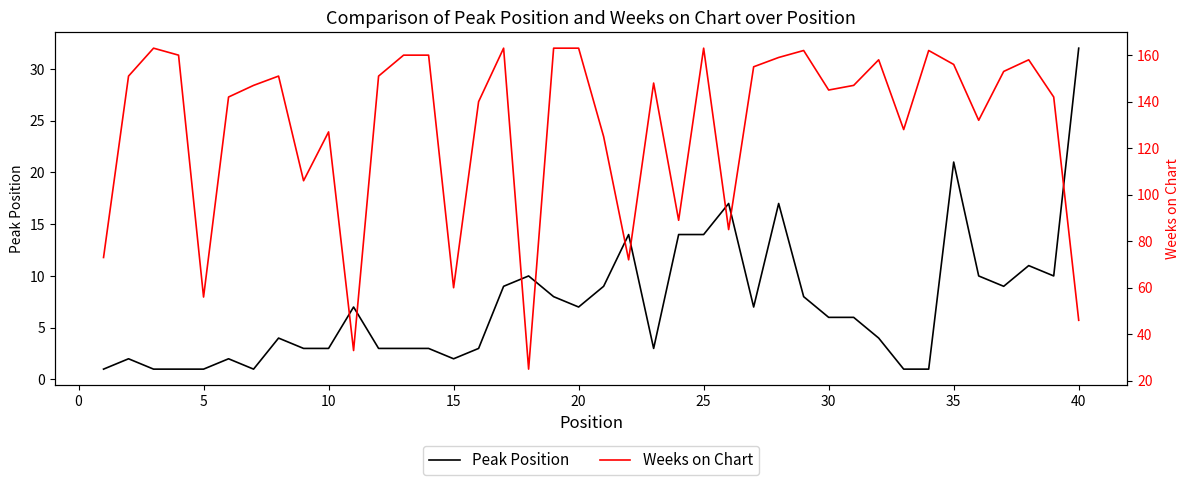

The value of Peak Position at 40 is 32. True or false?

True